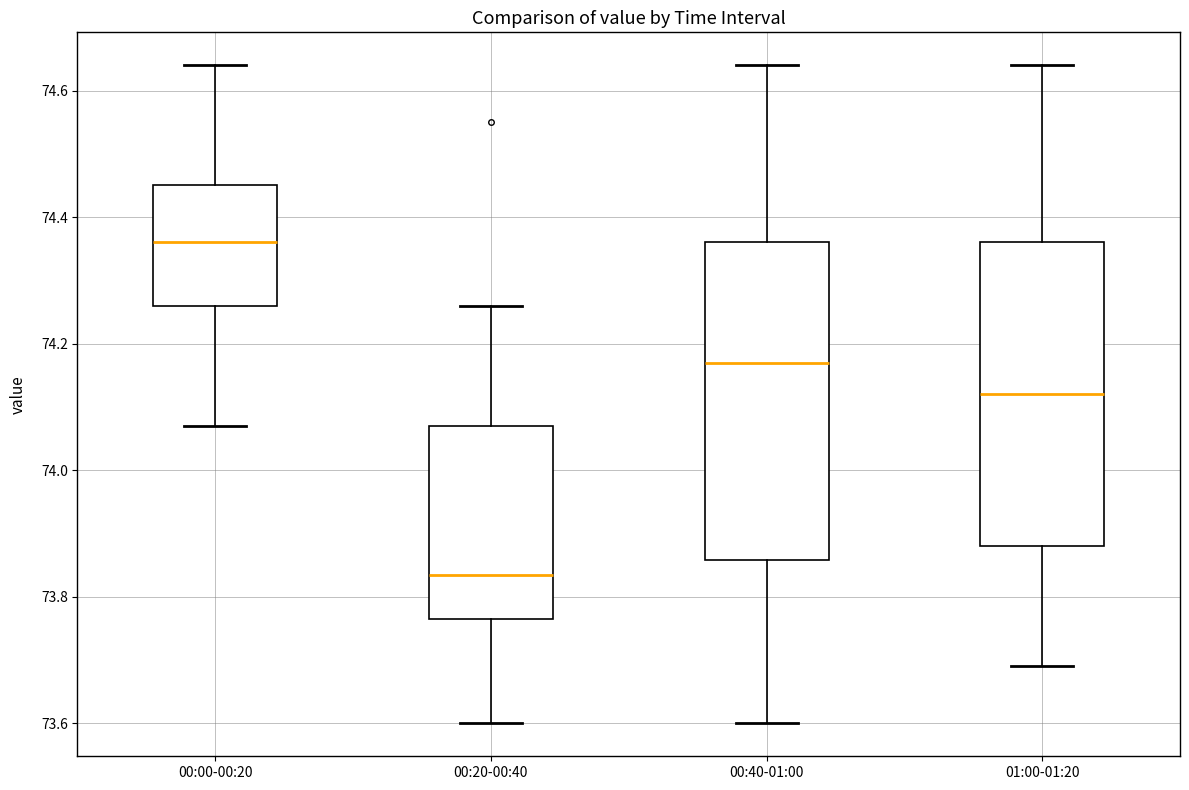

Where is the lower edge of the box for 01:00-01:20 on the y-axis? The values are not printed on the chart, so give them approximately, as read against the axis.

73.88